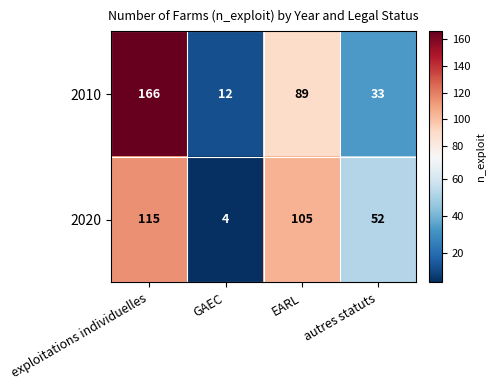

What is the maximum value shown in the chart?

166